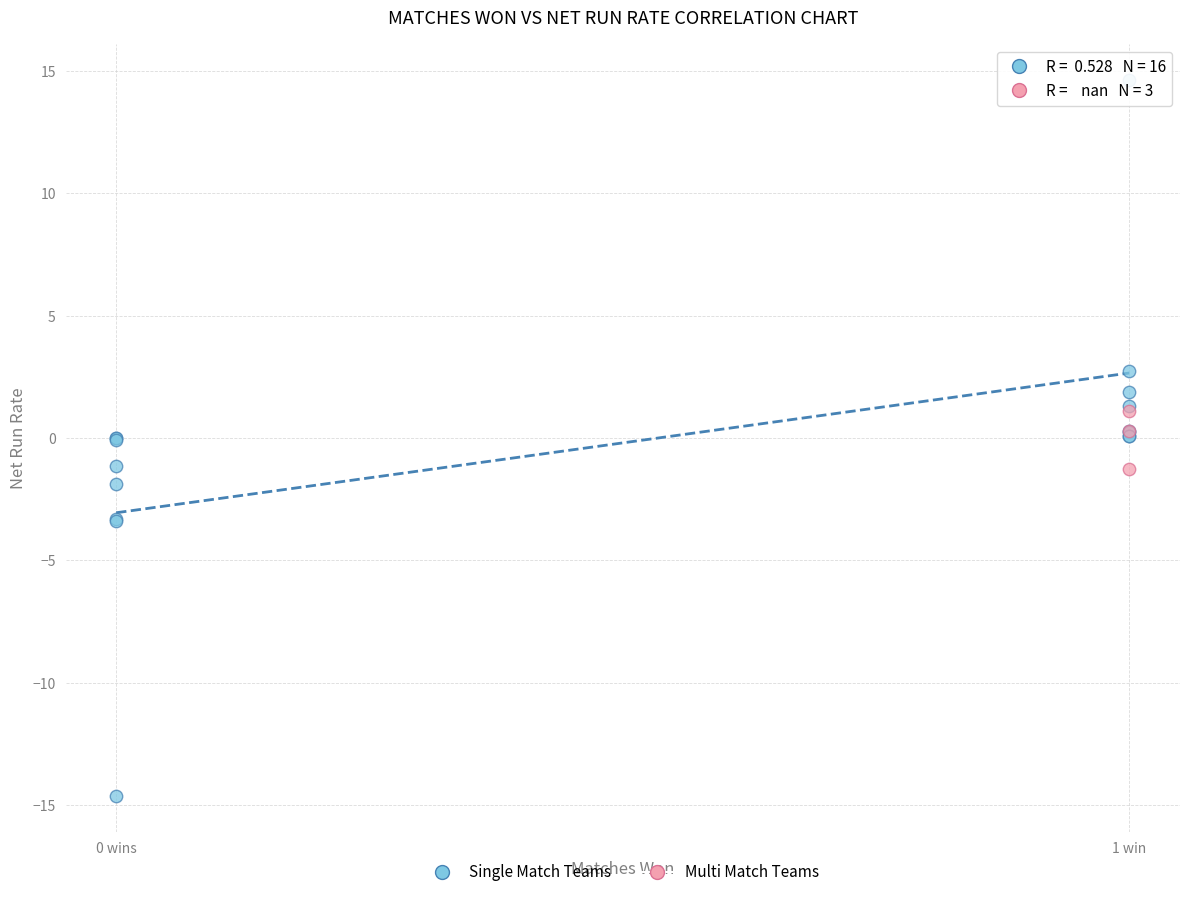

Which series has the widest spread of Y values?

Single Match Teams